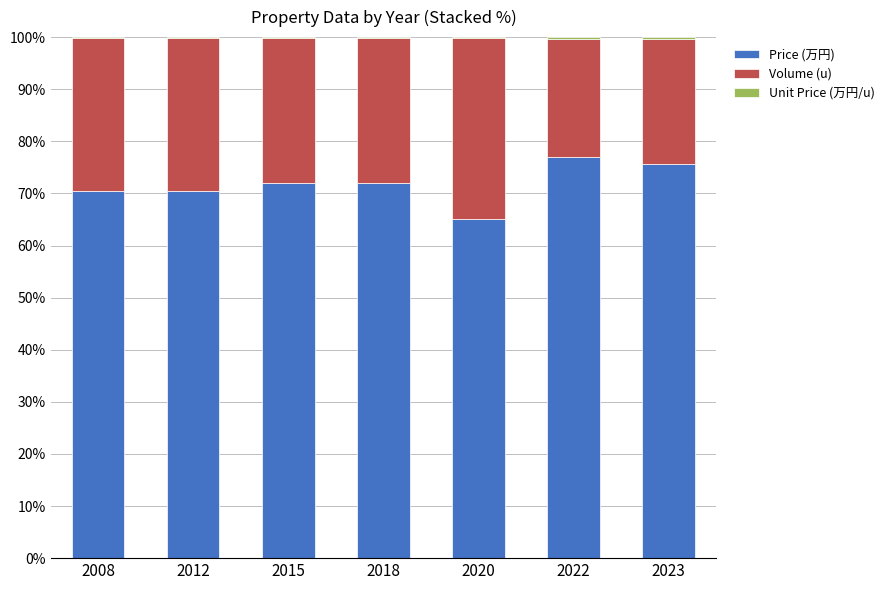

The Price (万円) series shows 111.0 at 2008. True or false?

False